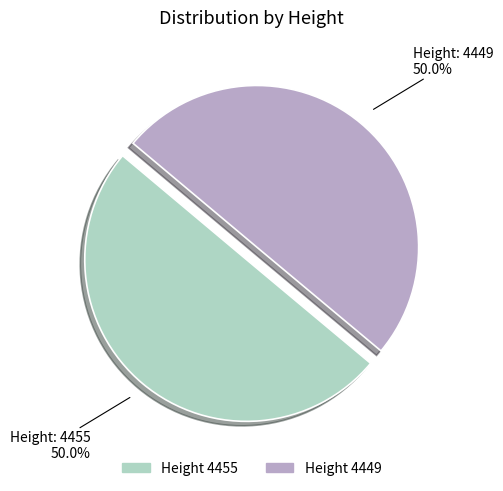

Approximately how many times larger is the value at Height 4455 compared to Height 4449?

1.0